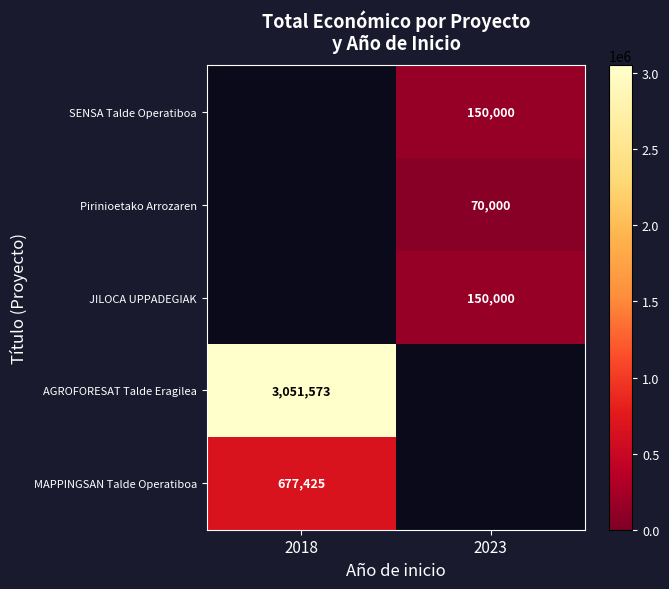

Is the value of JILOCA UPPADEGIAK at 2023 greater than the value of Pirinioetako Arrozaren at 2023?

Yes